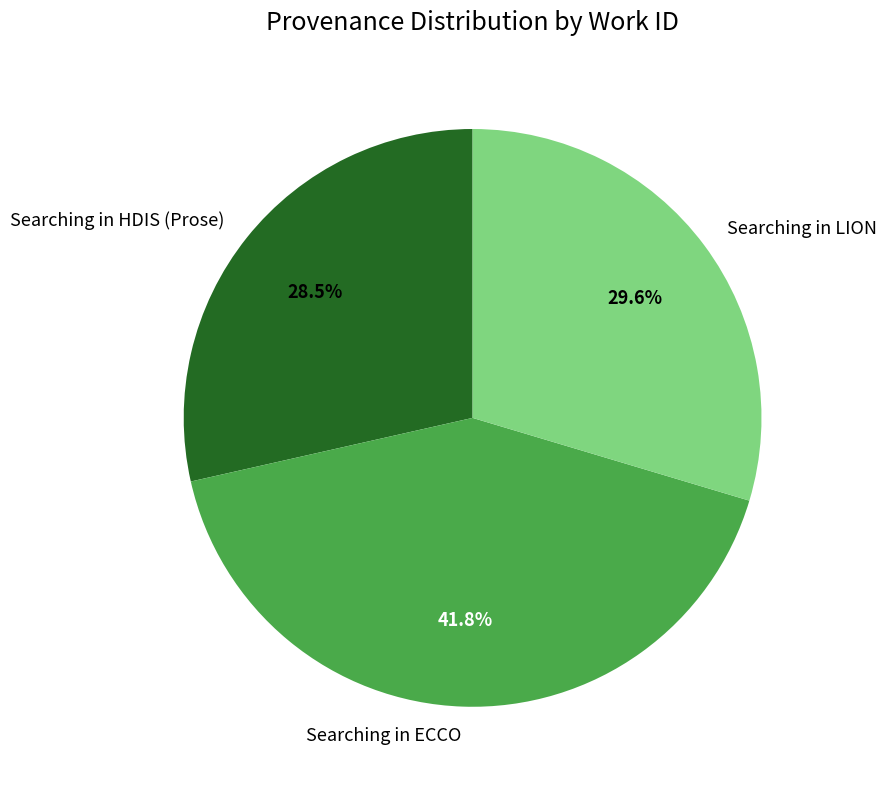

How many segments does this pie chart have?

3